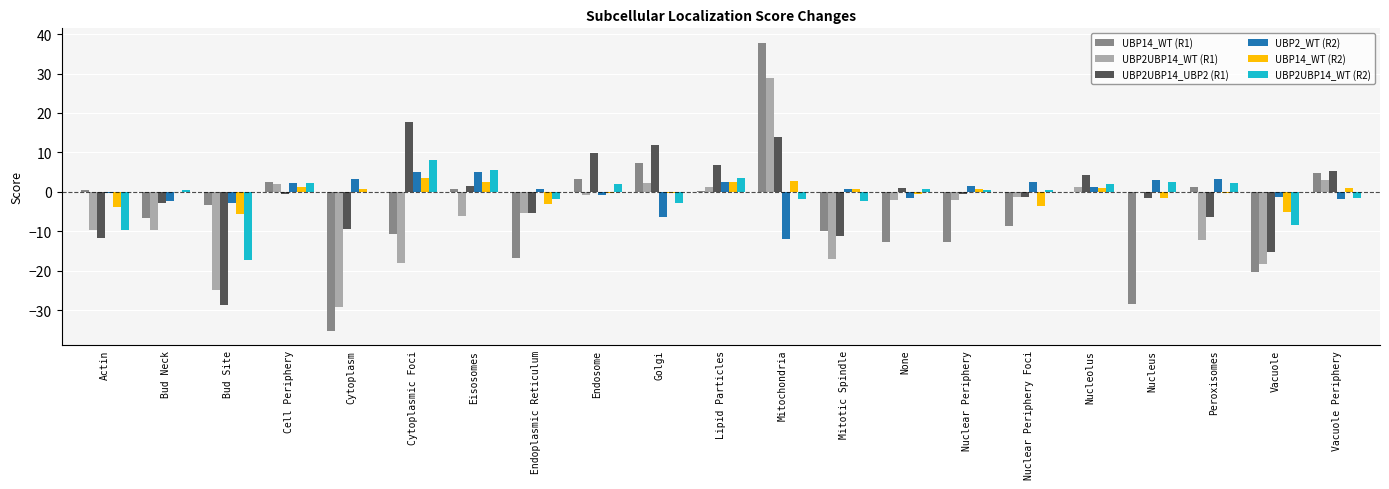

How many data points does each series have?

21